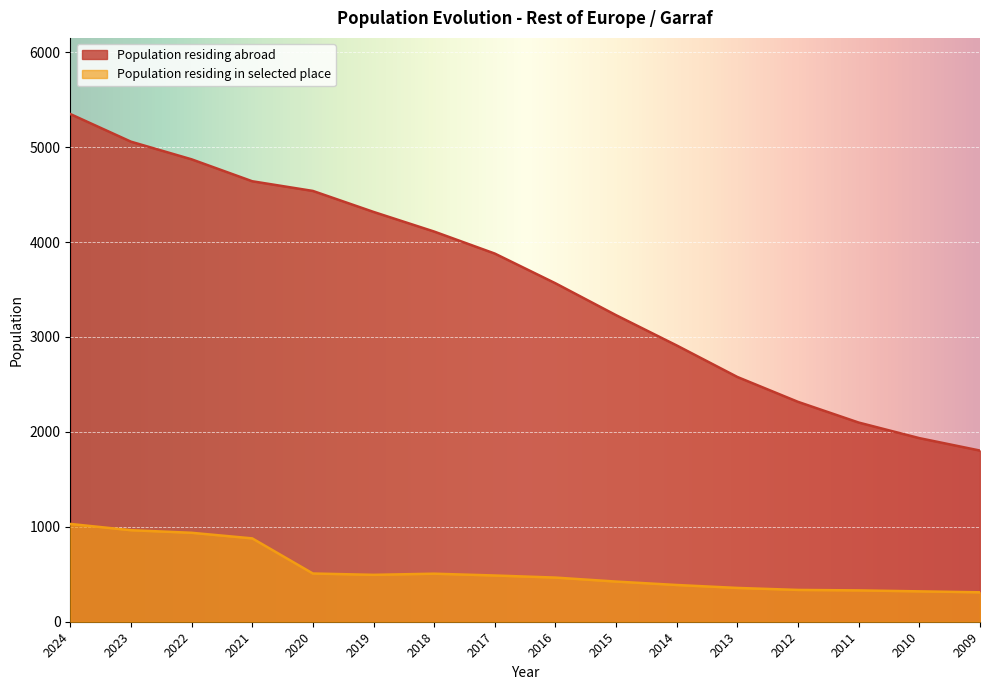

True or false: Population residing abroad has more than 2 points higher than both neighbors.

False